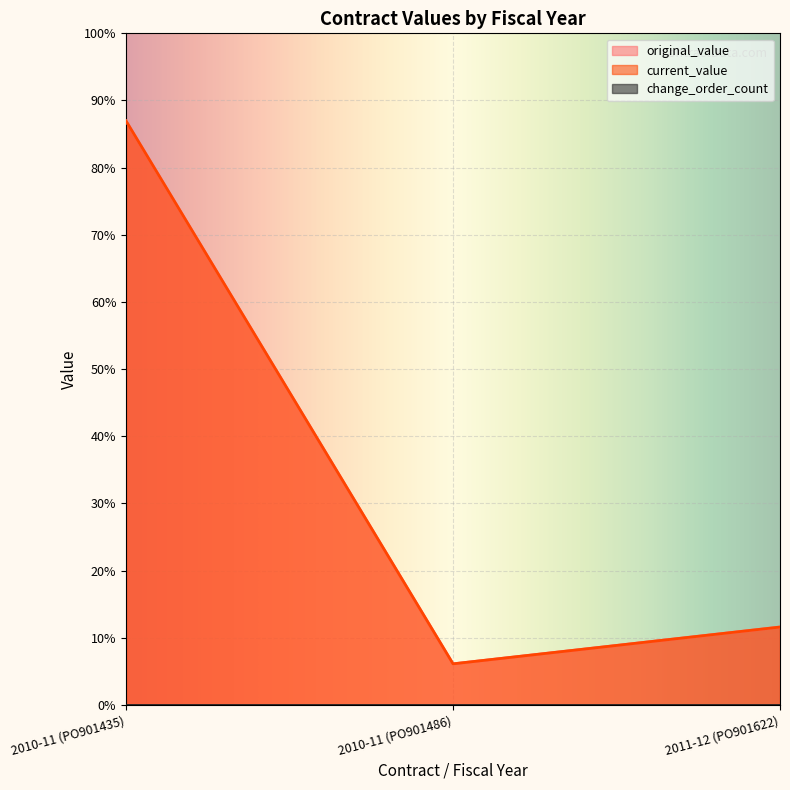

Which label corresponds to the largest value in the chart?

2010-11 (PO901435)